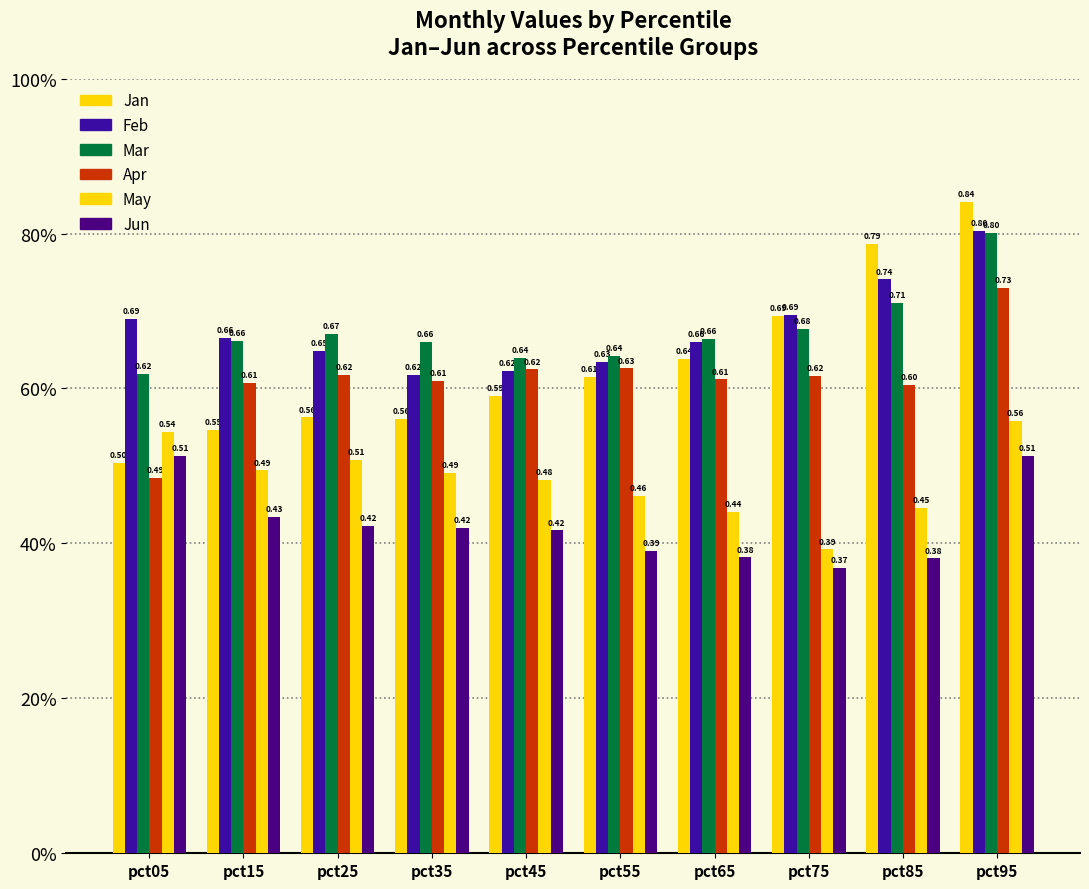

Which has a higher value, pct55 or pct25?

pct55